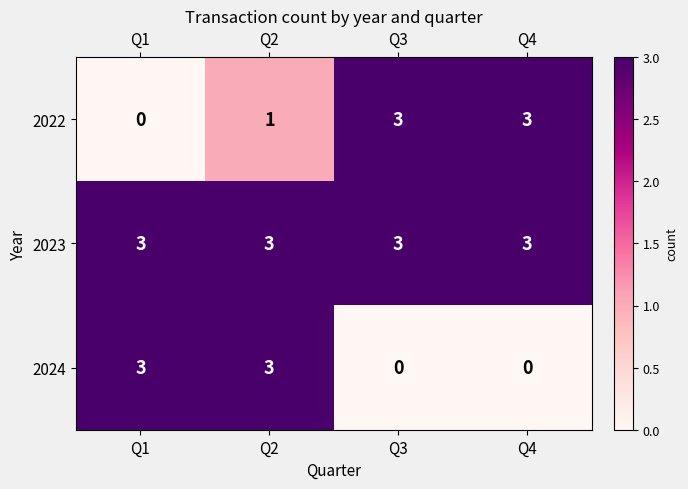

How many distinct data groups are displayed?

3